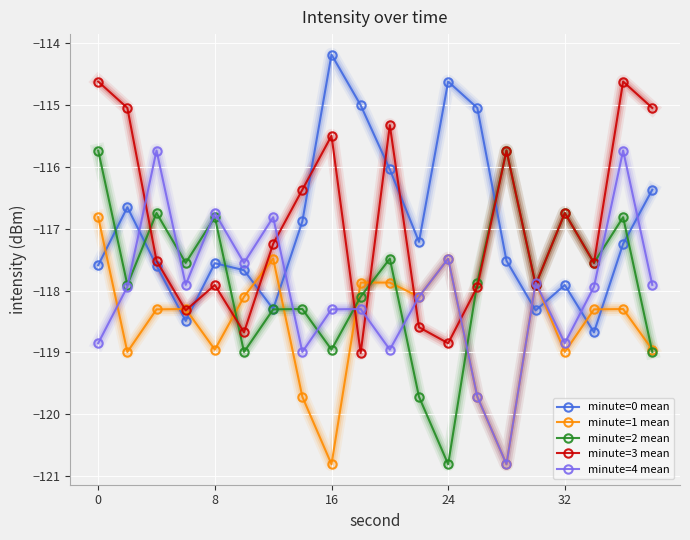

Which series ends up on top after the final intersection of minute=4 mean and minute=0 mean?

minute=0 mean